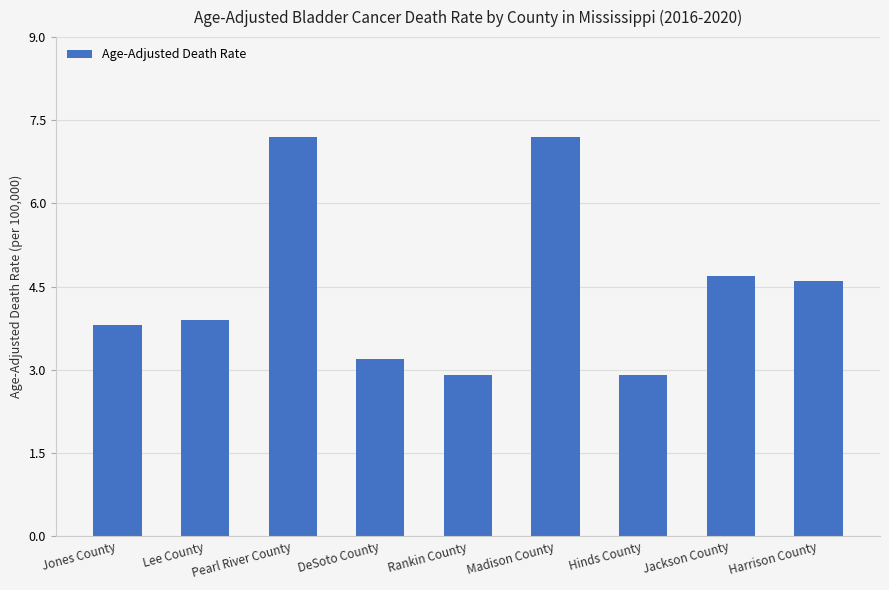

What is the value of the 5th bar from the left?

2.9